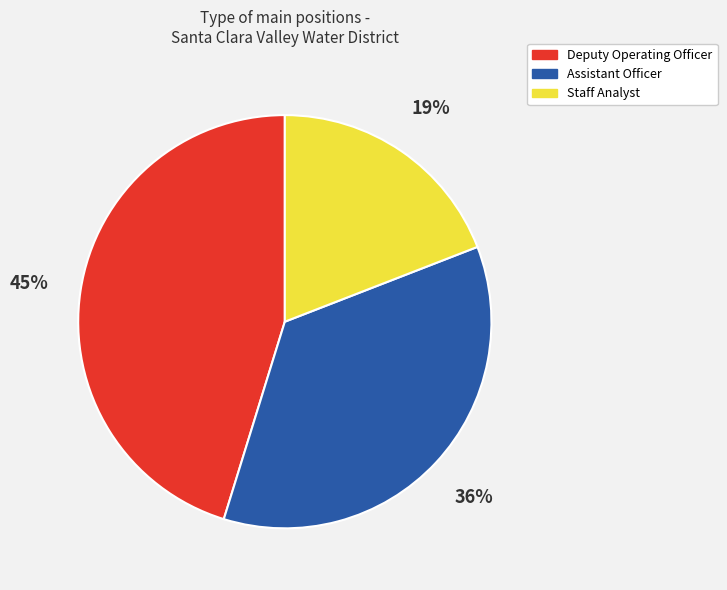

Between Staff Analyst and Deputy Operating Officer, which is larger?

Deputy Operating Officer